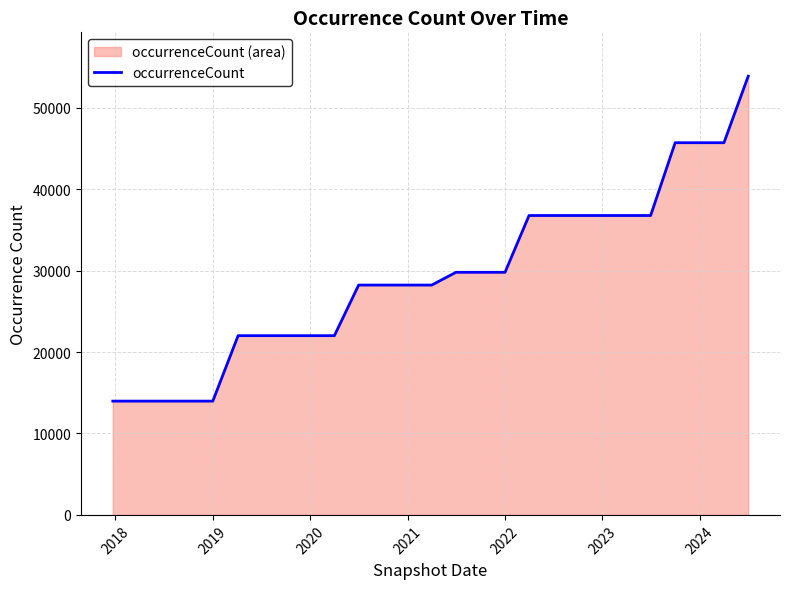

What is the minimum value shown in the chart?

13976